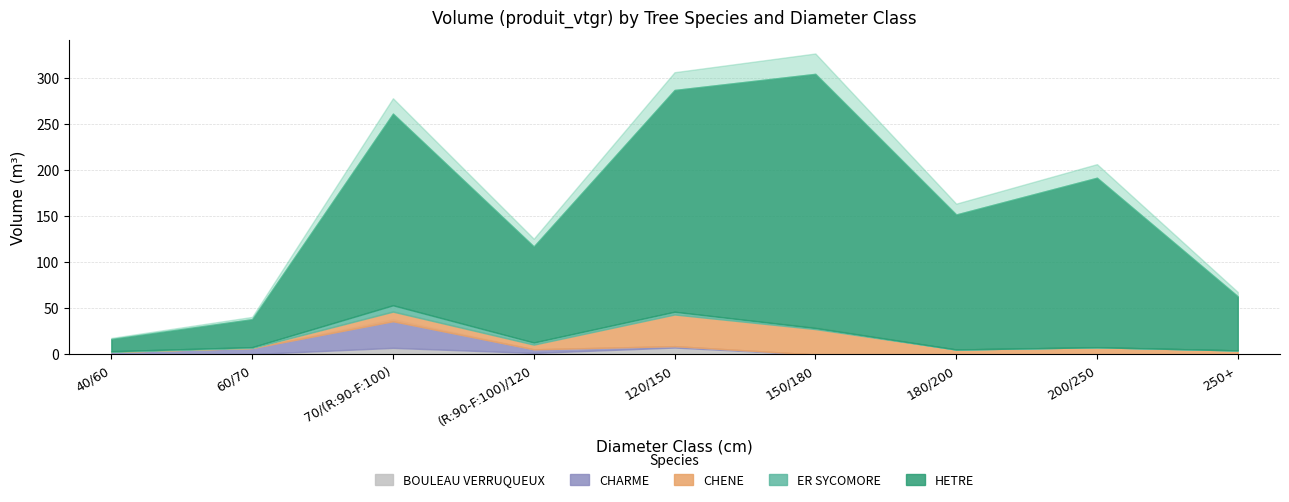

Which label corresponds to the smallest value in the chart?

150/180